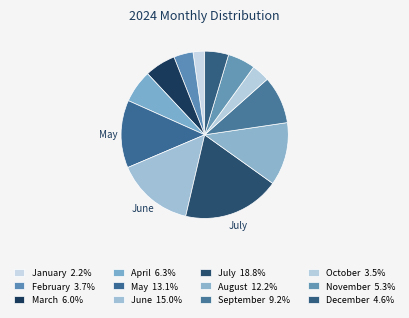

To the nearest percent, what is the combined percentage of February and July?

23%